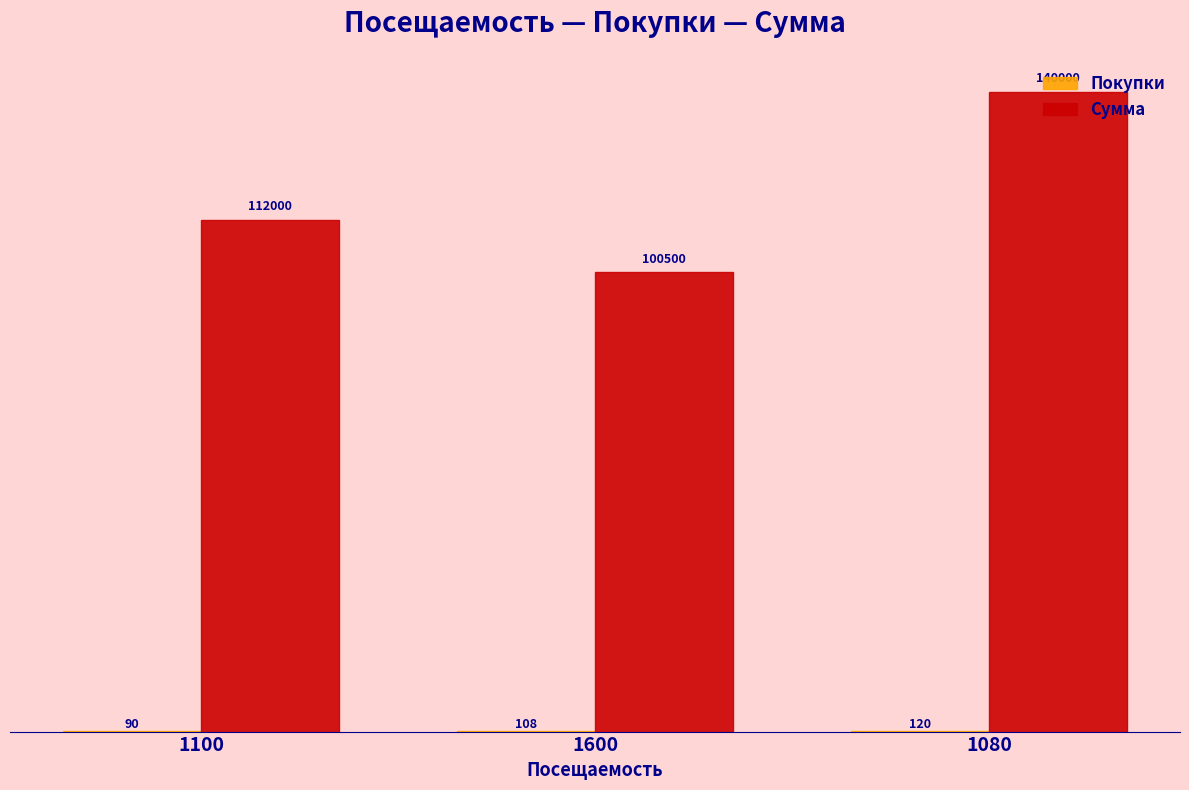

At which category is the sum across all series the highest?

1080